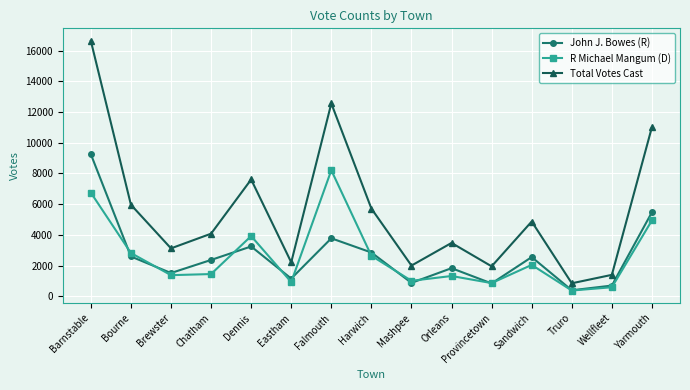

Is it true that Total Votes Cast equals 2213 at Eastham?

True